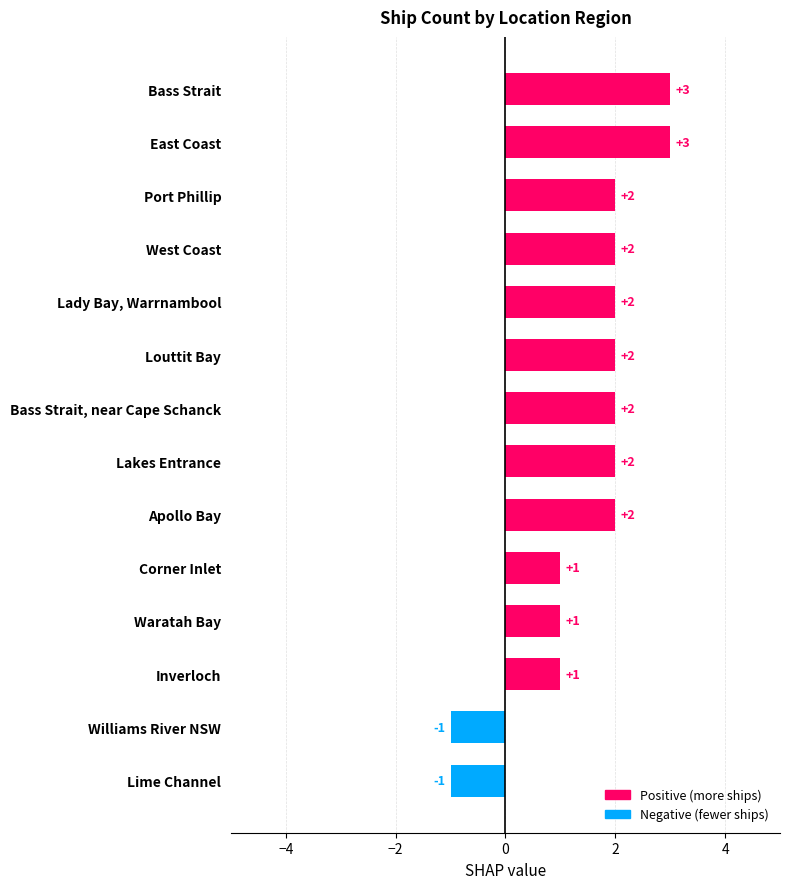

What is the difference between the second highest and minimum values?

4